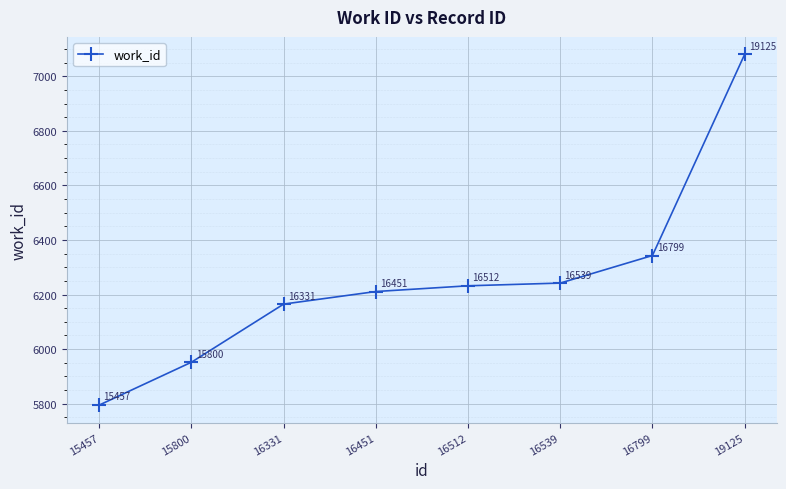

What is the change in value from 16331 to 16799?

+178